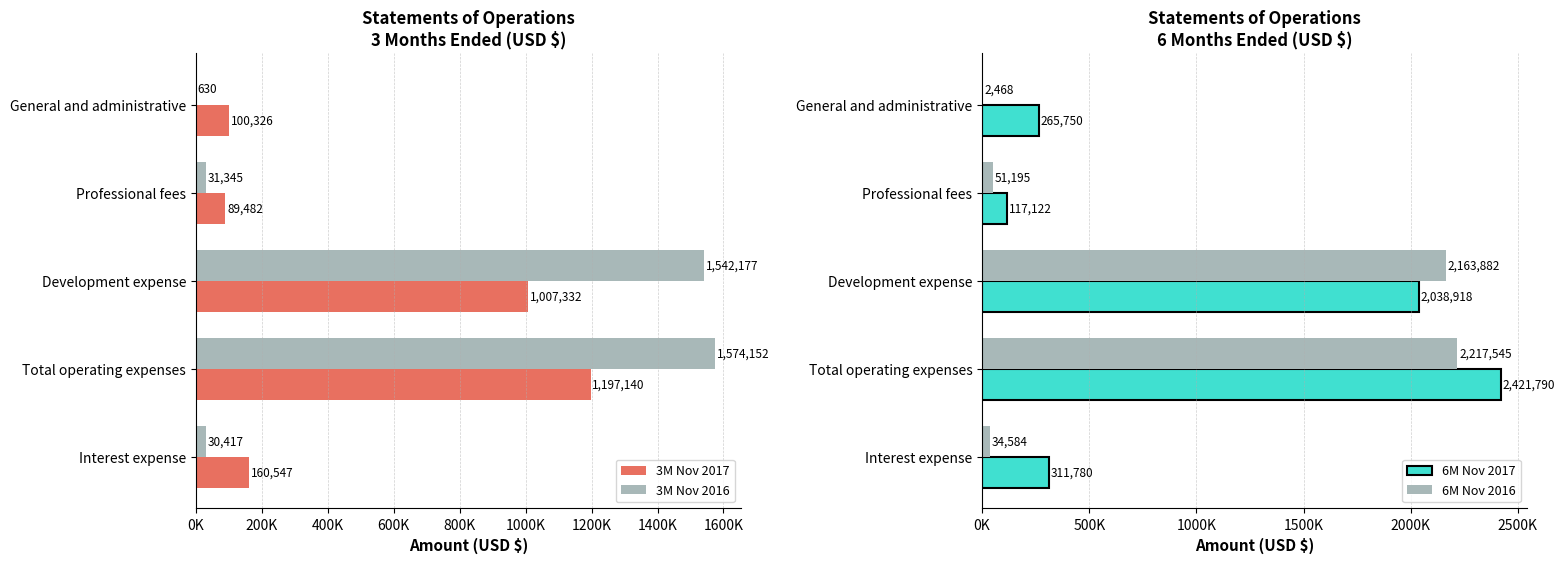

True or false: 6M Nov 2017 has a value of 265750 at General and administrative.

True